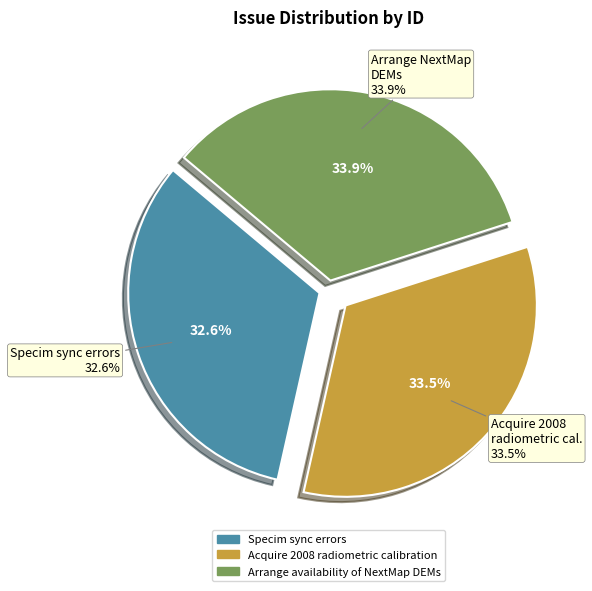

Count the number of slices in the pie.

3